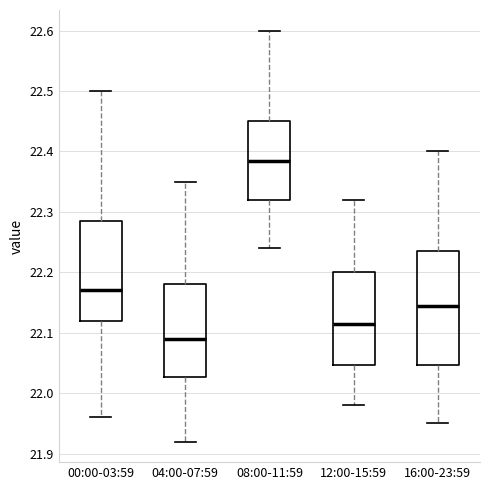

Where does the lower whisker of the box for 08:00-11:59 end on the y-axis? The values are not printed on the chart, so give them approximately, as read against the axis.

22.24